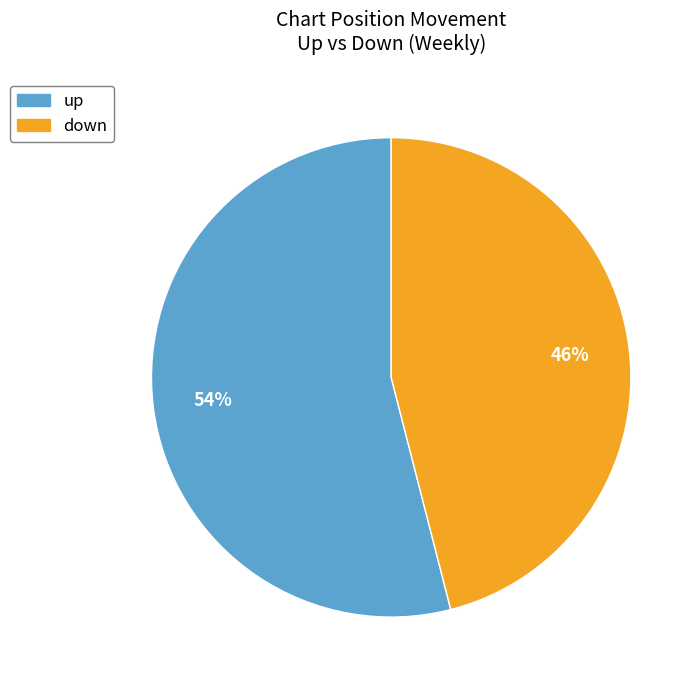

The down slice represents 46% of the pie. True or false?

True